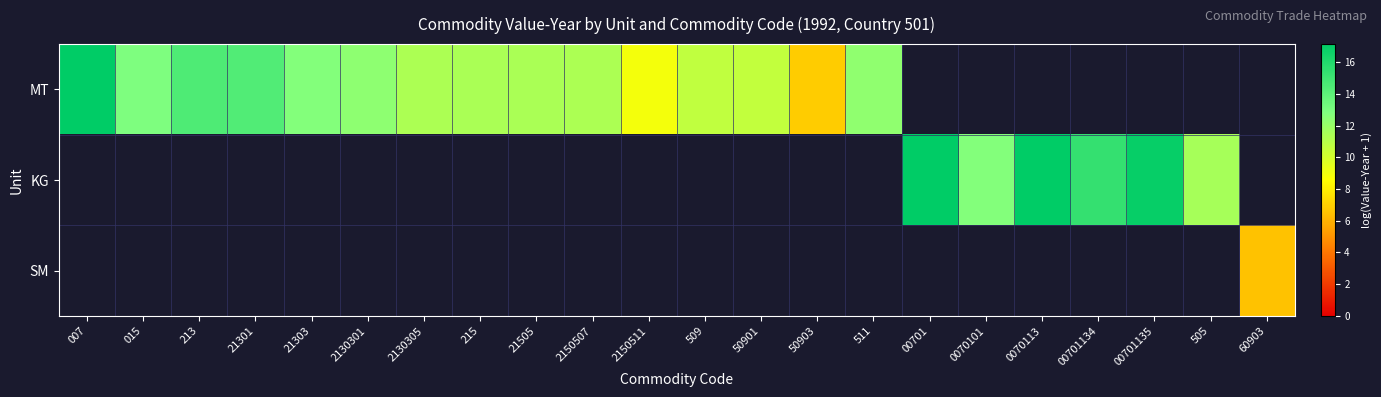

True or false: KG has a value of 7.7 at 0070113.

False